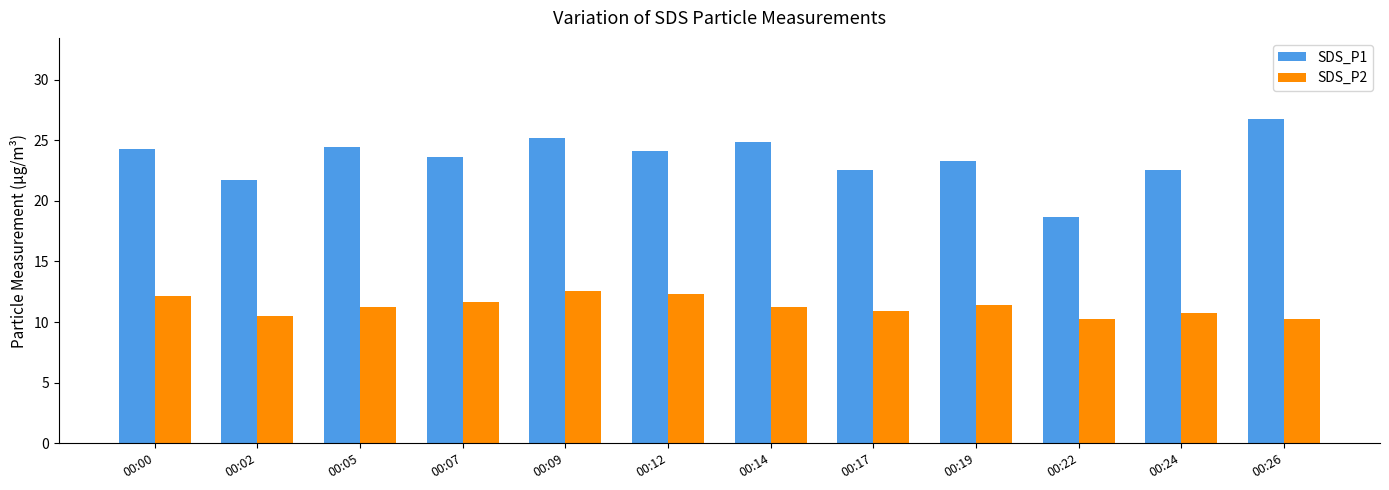

The value of SDS_P1 at 00:07 is 23.6. True or false?

True